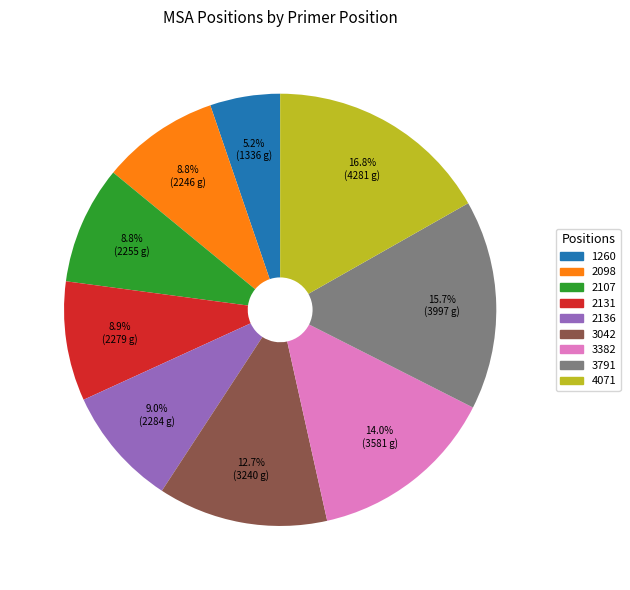

The 2136 slice represents 20% of the pie. True or false?

False